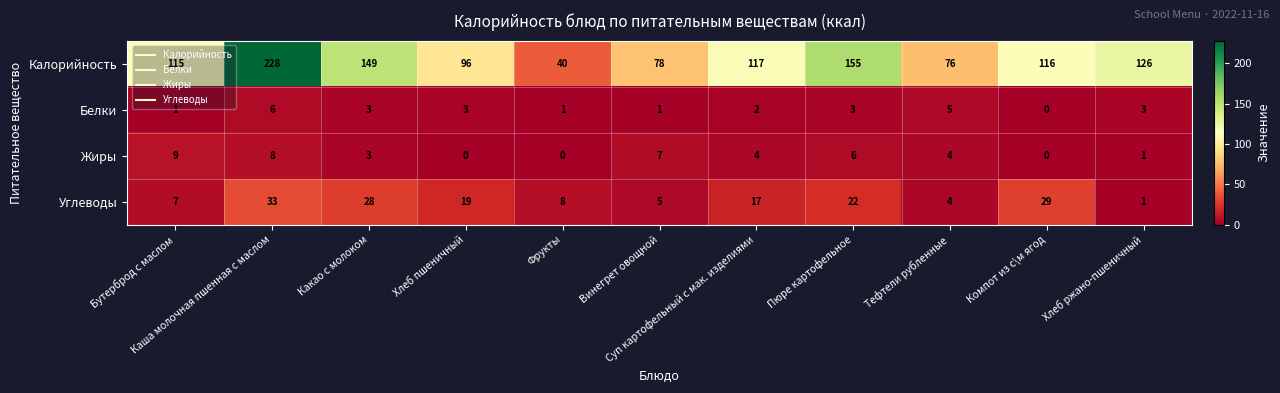

How many values in the Калорийность series are below 116?

5